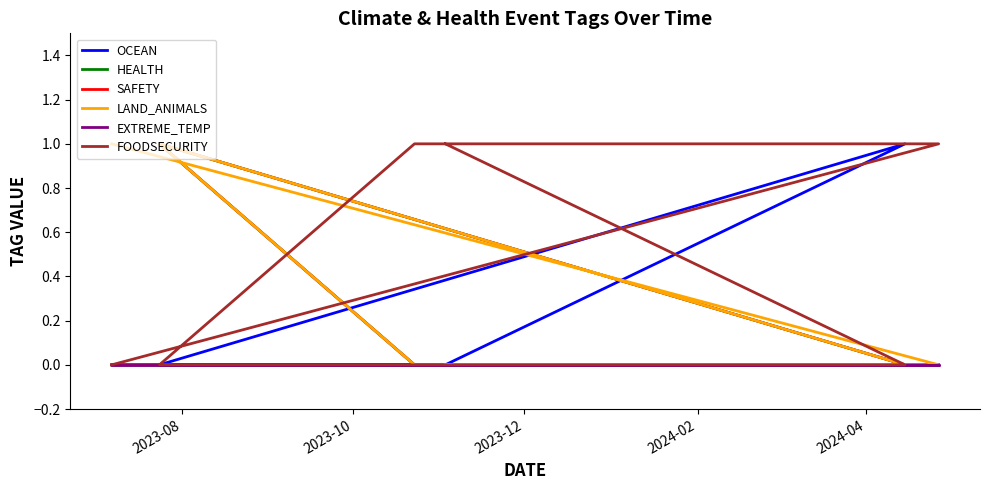

True or false: EXTREME_TEMP and SAFETY cross at least once.

False